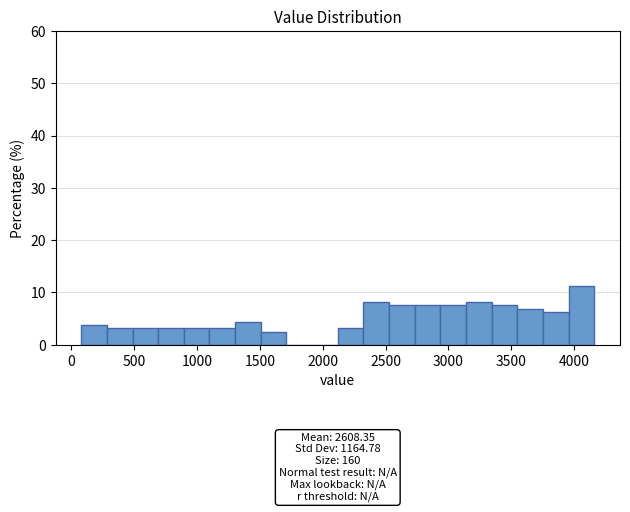

Which range on the x-axis has the tallest bar?

3950 to 4150